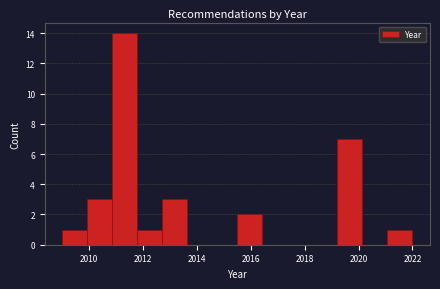

What is the height of the bar covering 2011.8 to 2012.8 on the x-axis? Neither the bar edges nor the heights are printed on the chart, so give them approximately, as read against the axes.

1